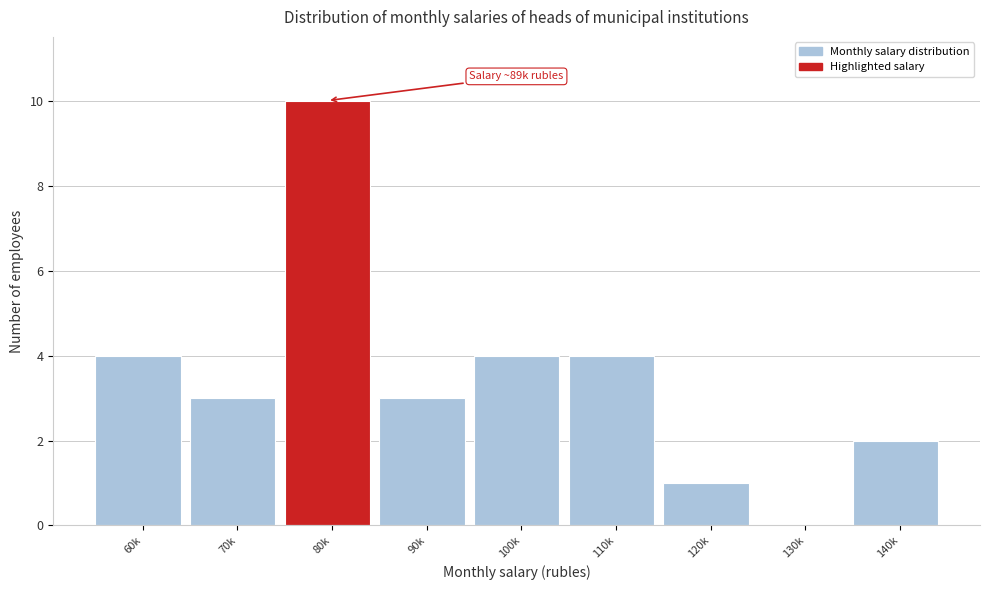

Reading left to right, extract all data points from this chart.

60k=4	70k=3	80k=10	90k=3	100k=4	110k=4	120k=1	130k=0	140k=2